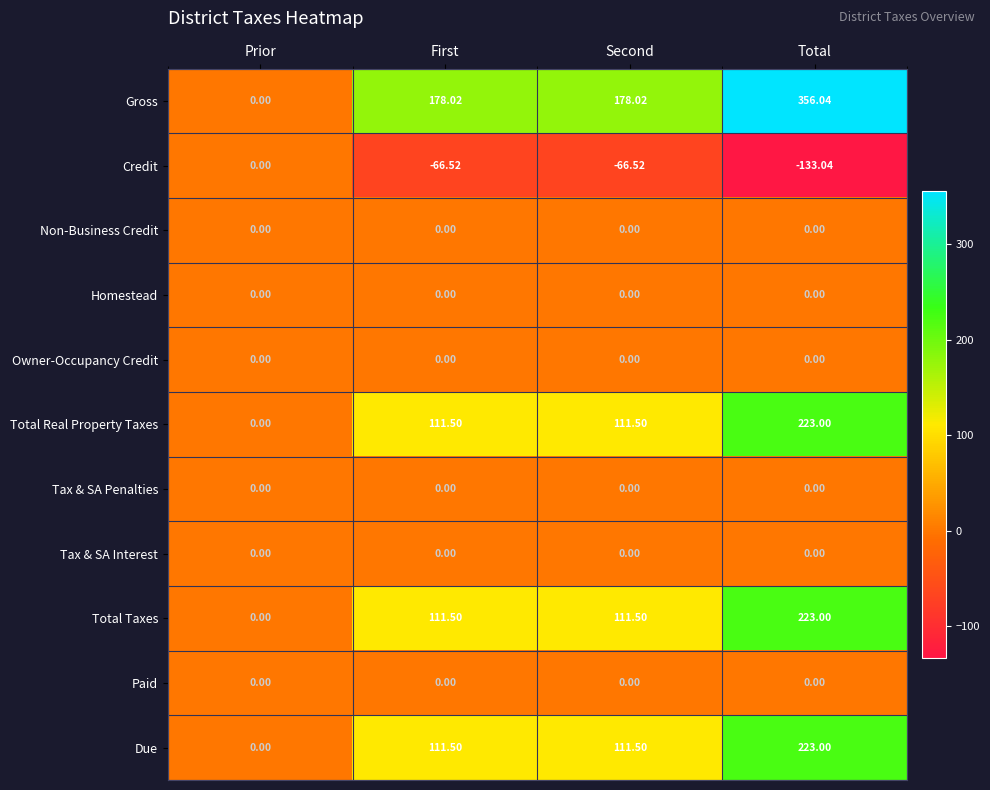

Which category has the lowest value in the Due series?

Prior